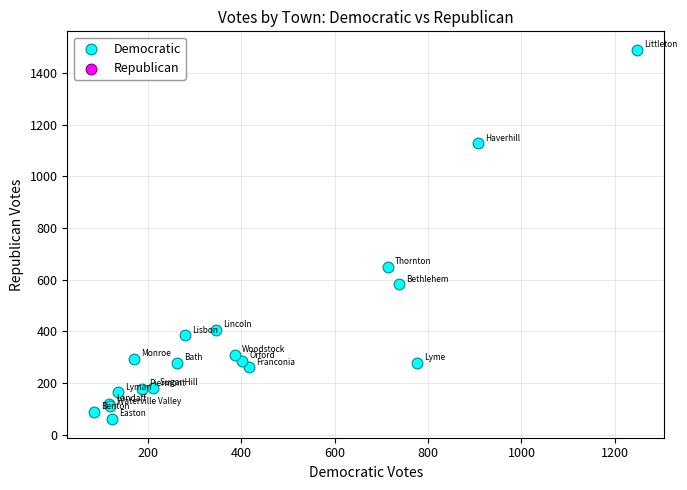

What Y value in the scatter plot is closest to 775?

650